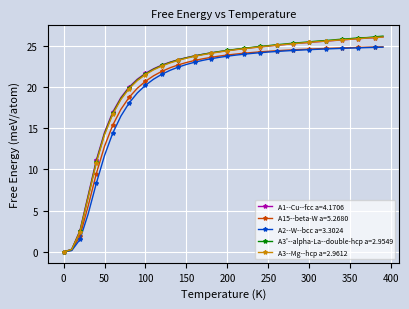

What is the maximum value shown in the chart?

26.1